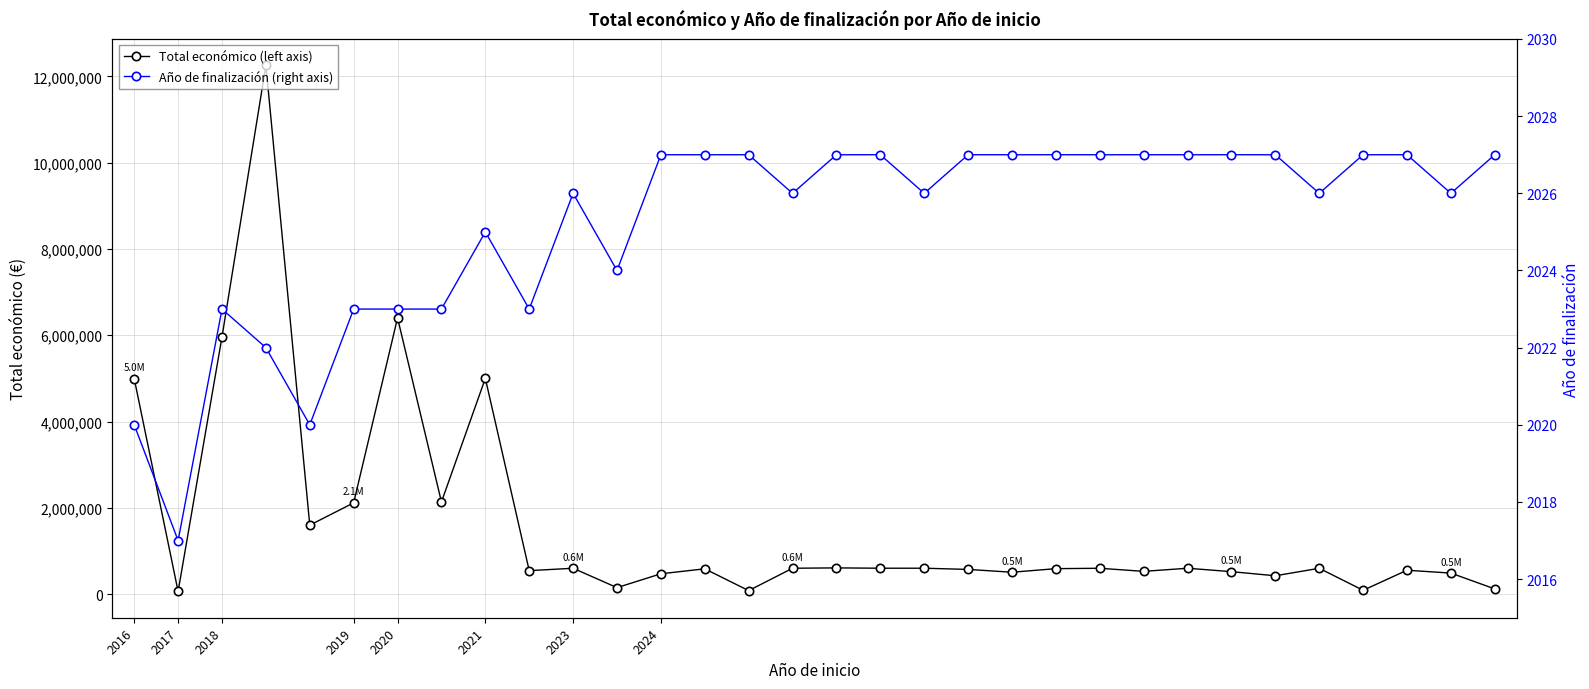

True or false: Total económico (left axis) and Año de finalización (right axis) intersect in this chart.

False